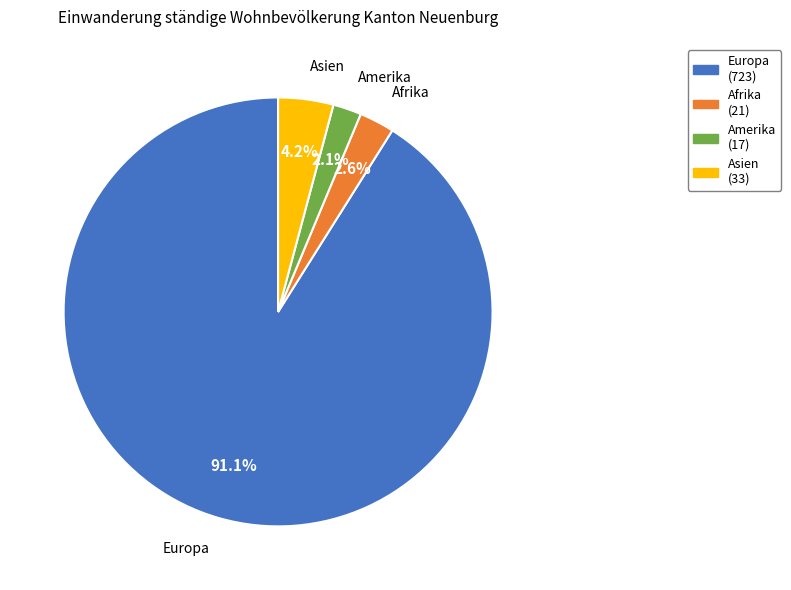

Is there a majority slice in this chart?

Yes